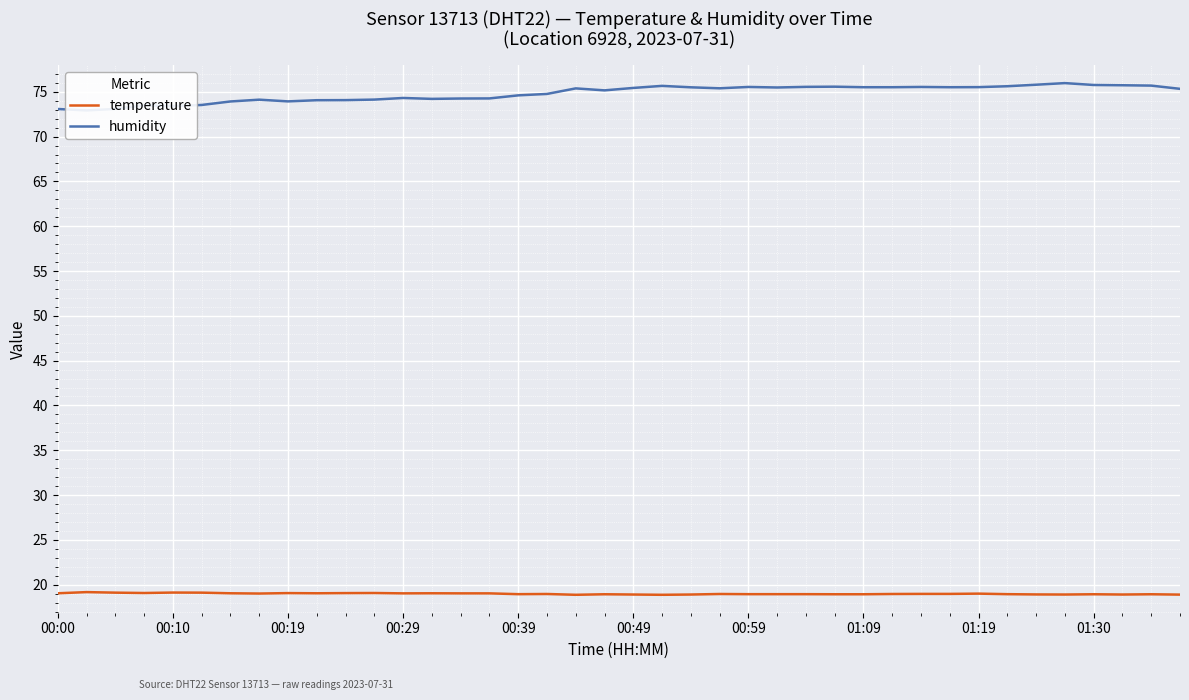

What is the label of the 8th point from the left?

01:09